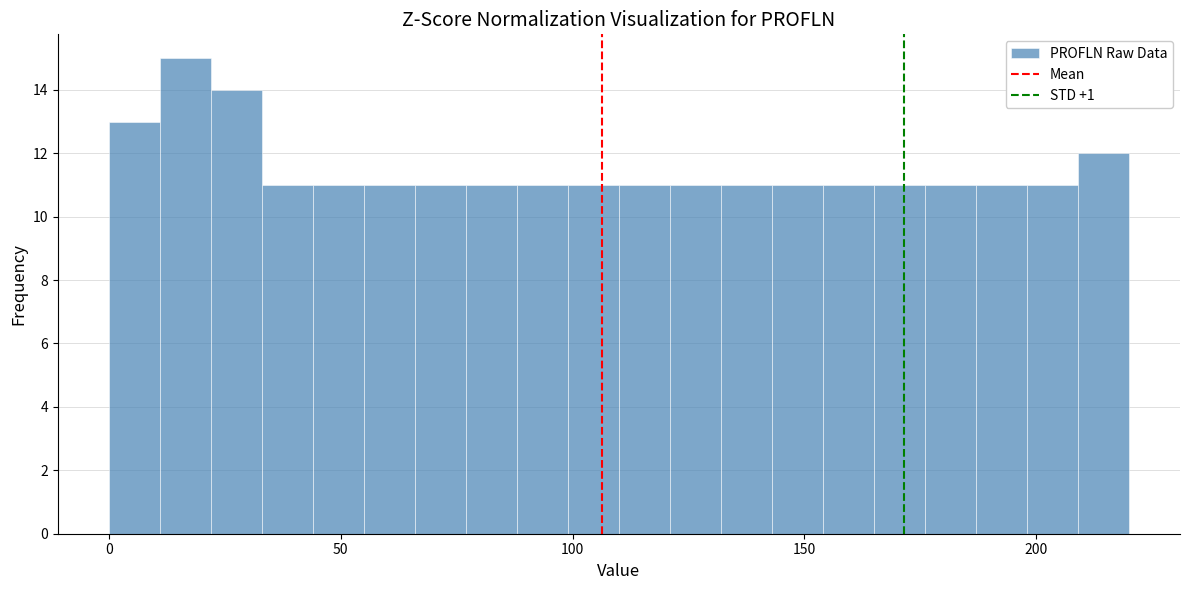

Read against the x-axis, roughly where is the centre of the tallest bar?

15